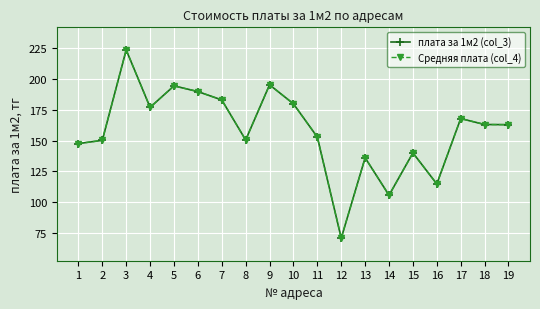

Is this an area chart (filled region under the line)?

No